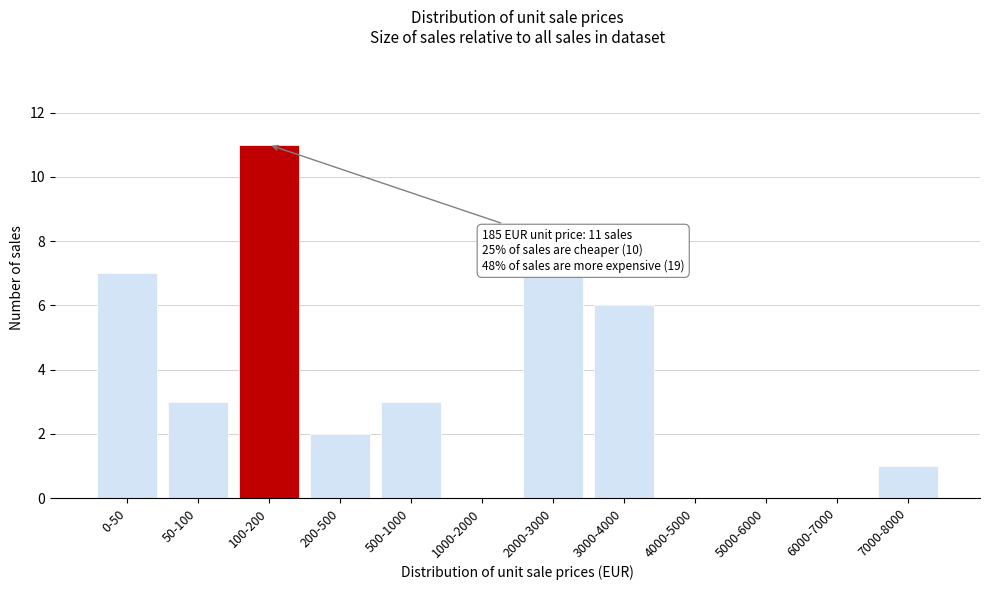

Reading left to right, what are all the values shown in this chart?

0-50=7	50-100=3	100-200=11	200-500=2	500-1000=3	1000-2000=0	2000-3000=7	3000-4000=6	4000-5000=0	5000-6000=0	6000-7000=0	7000-8000=1